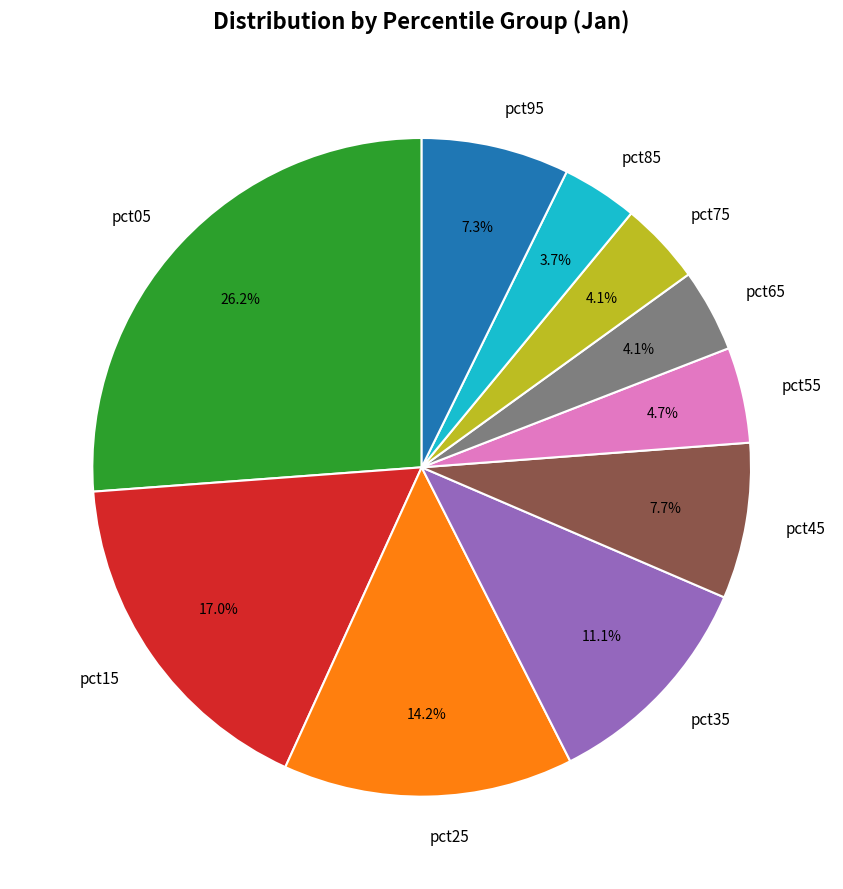

What percentage is the pct95 slice, to the nearest percent?

7%